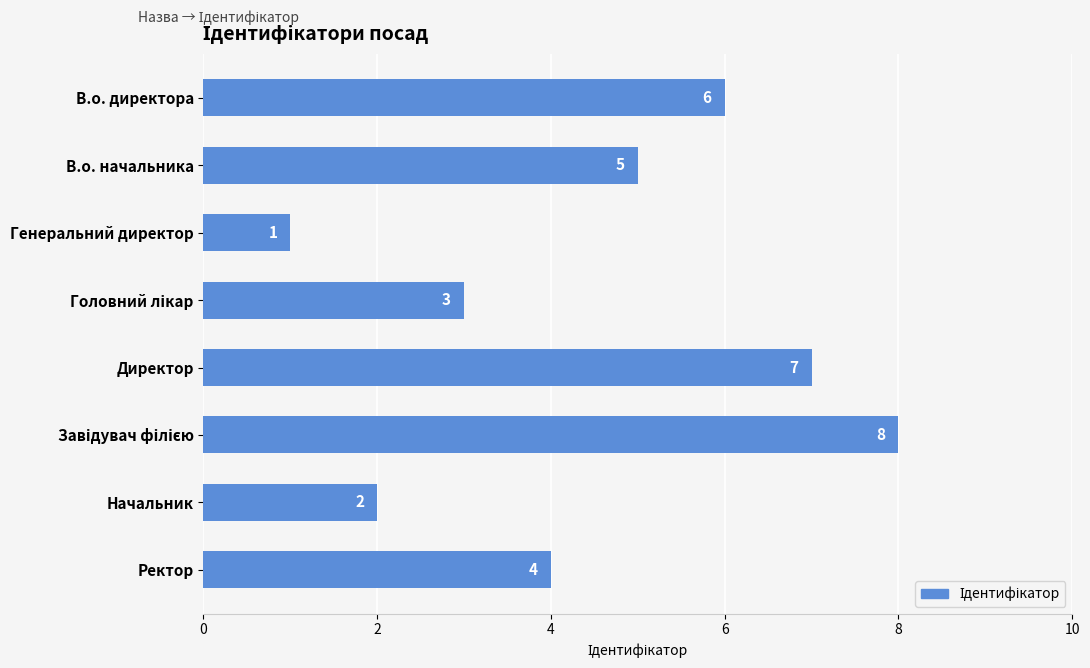

Reading top to bottom, extract all data points from this chart.

6	5	1	3	7	8	2	4